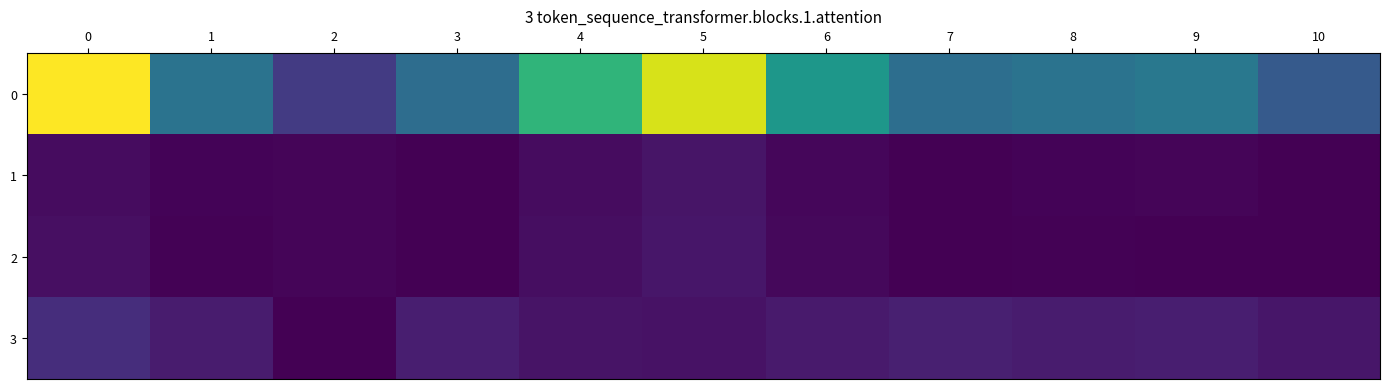

At 6, list the series in order from smallest to largest.

1, 2, 3, 0